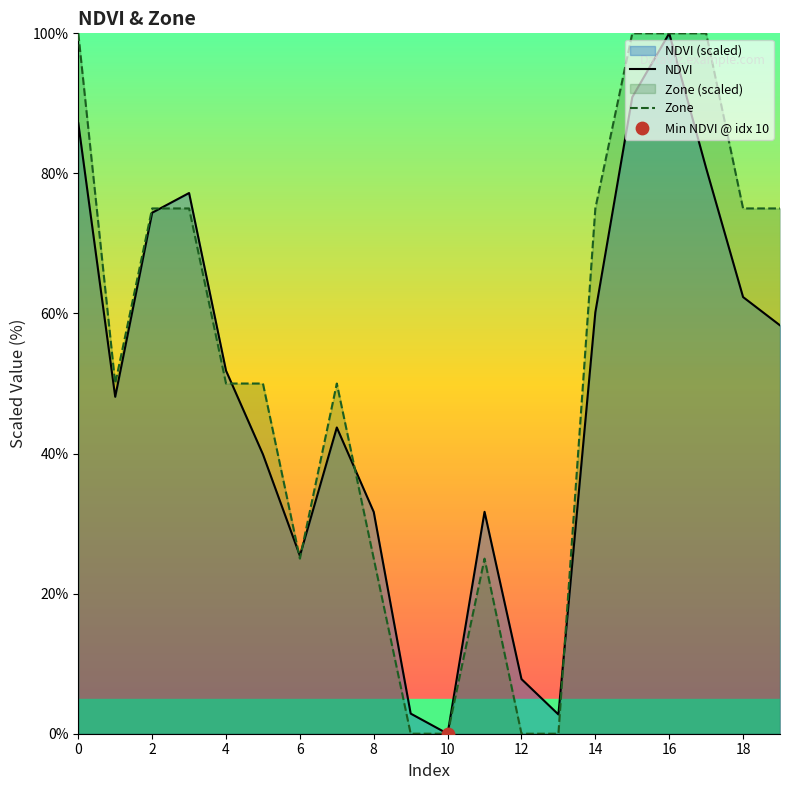

Which series has the largest Y range (max minus min)?

NDVI